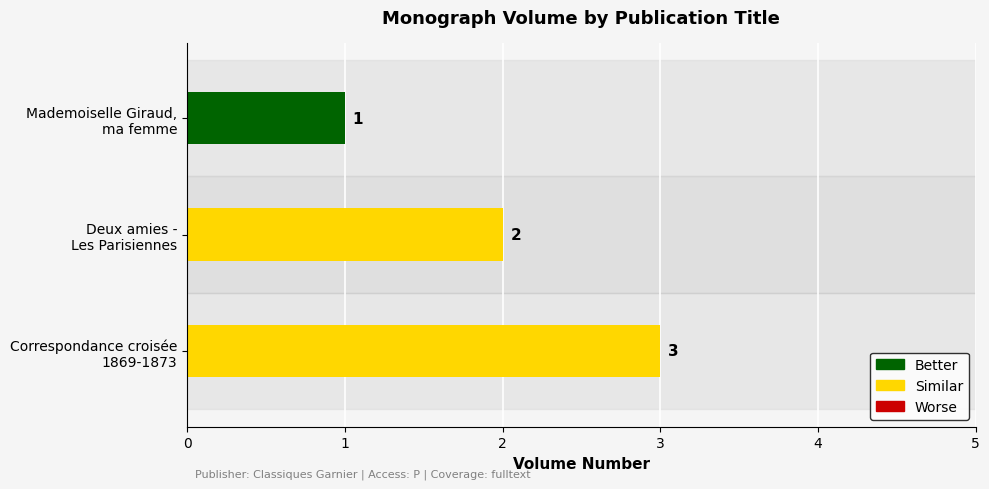

What is the sum of all values?

6